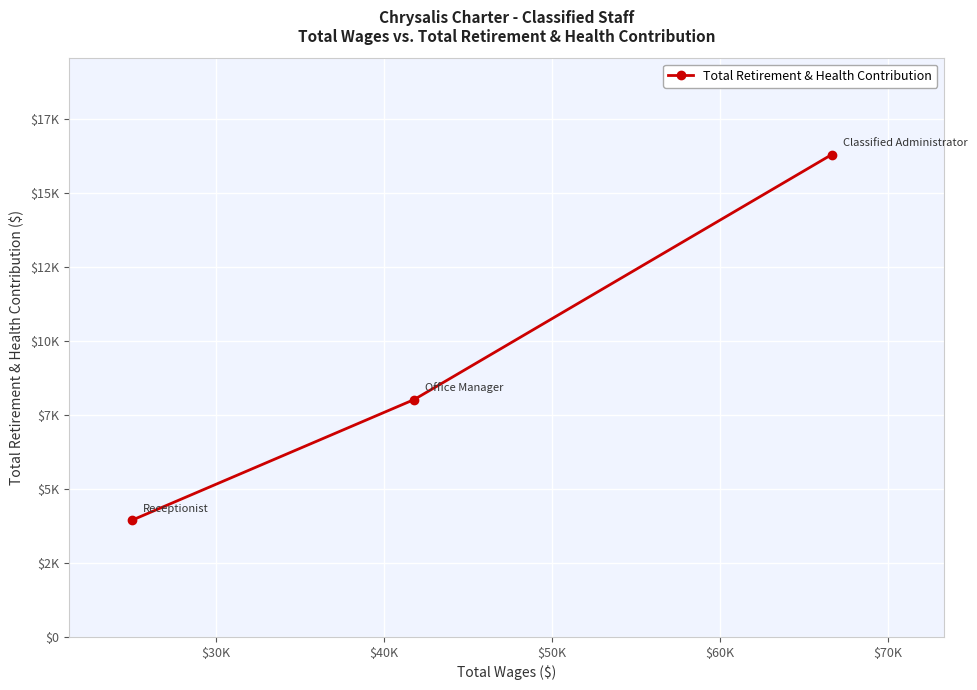

What is the average value?

9412